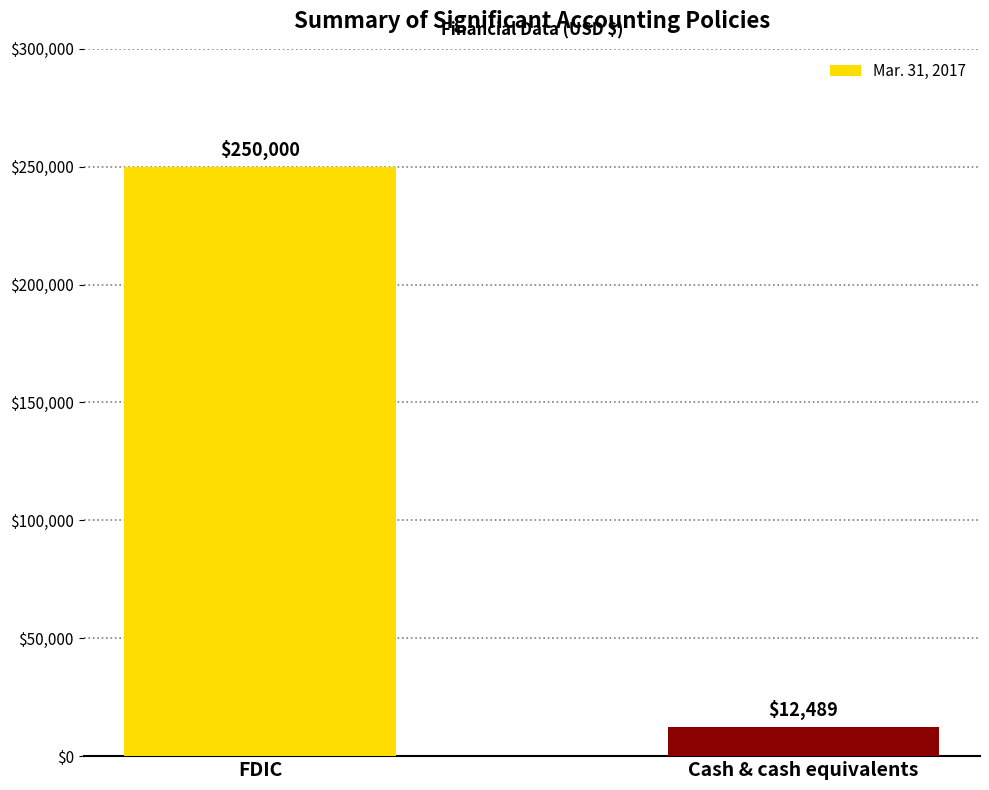

The chart shows a value of 12489 at Cash & cash equivalents. True or false?

True